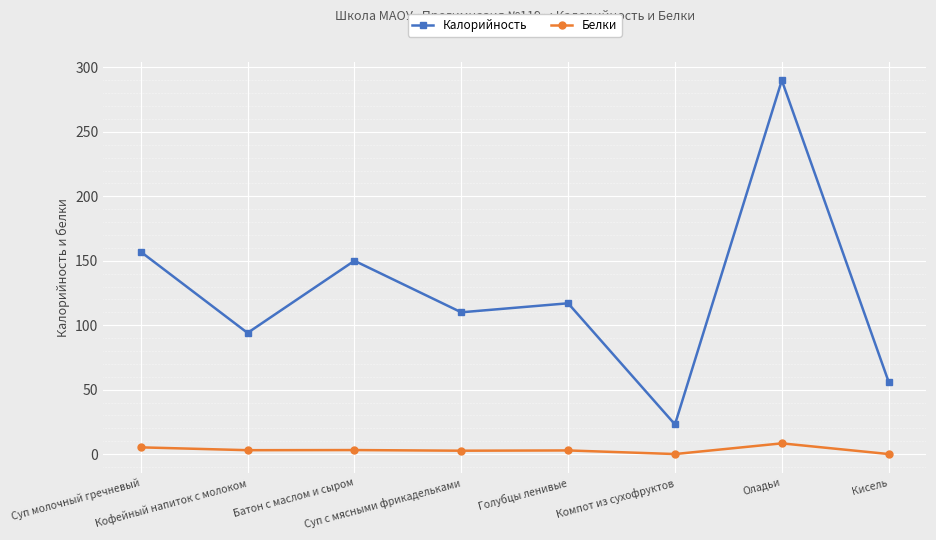

How many data points does each series have?

8